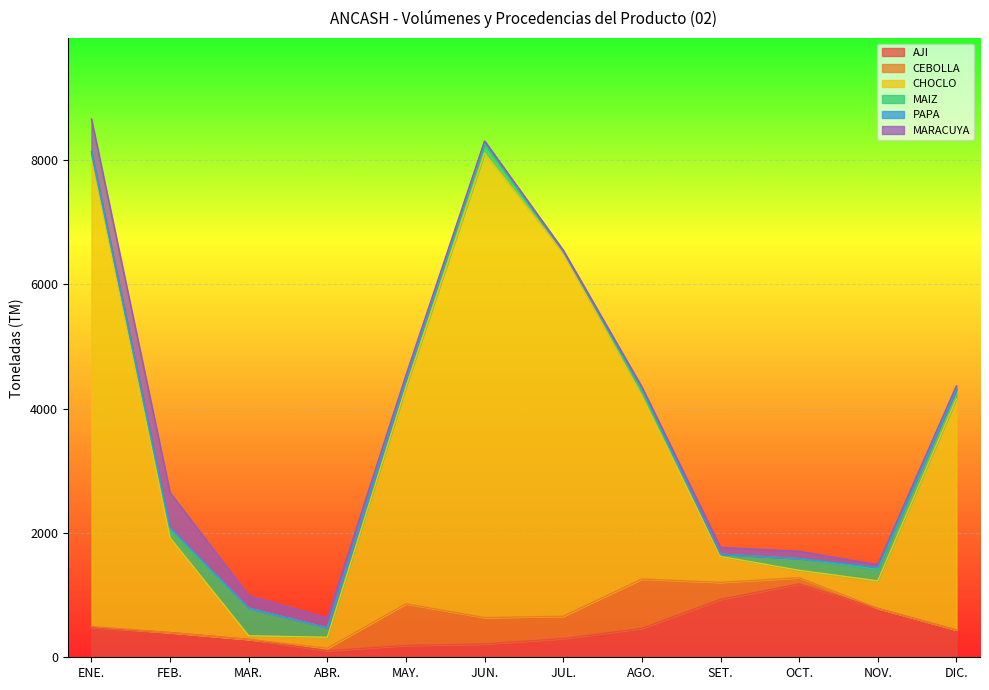

What position from the right is JUN.?

7